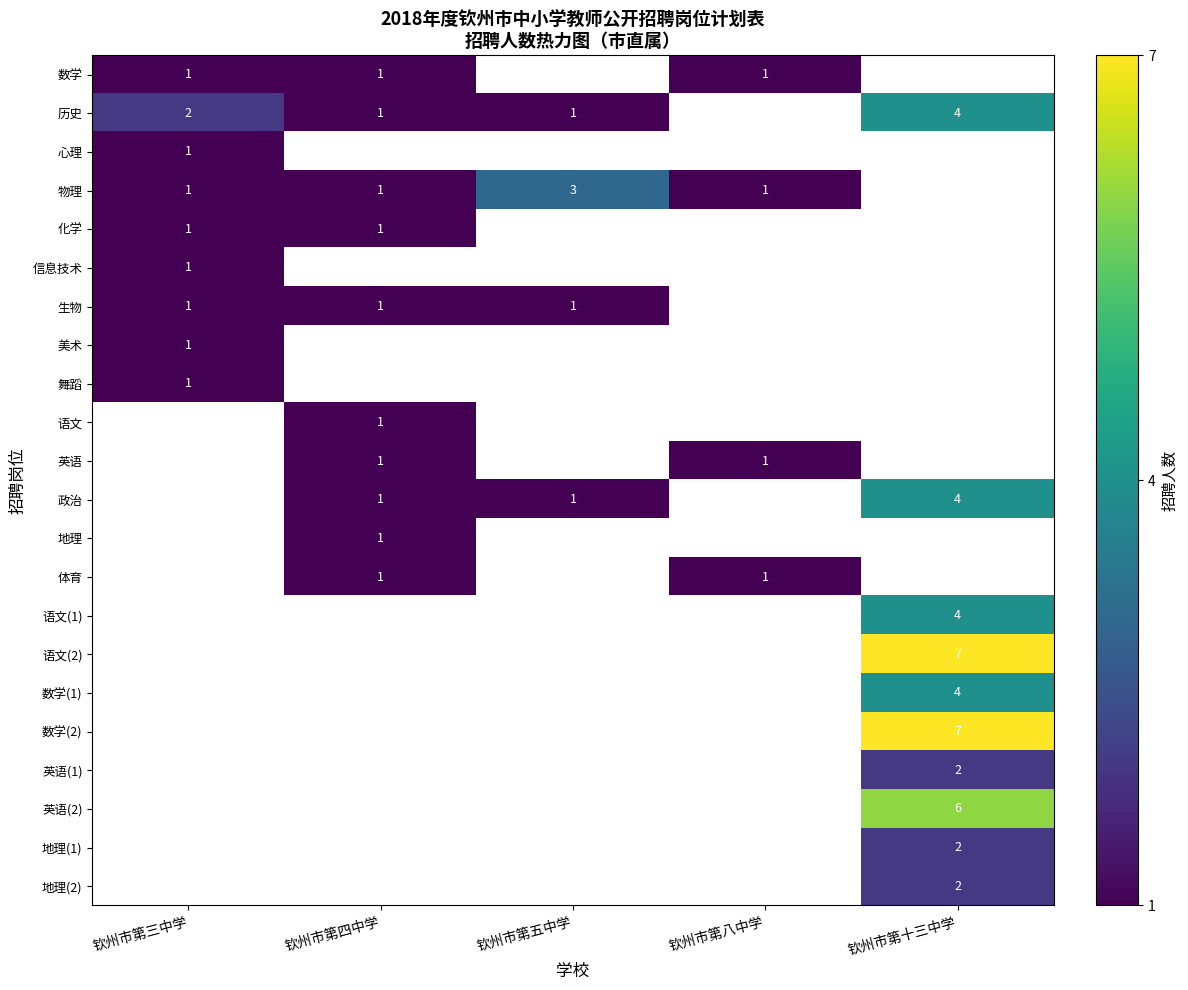

What is the smallest value displayed?

1.0